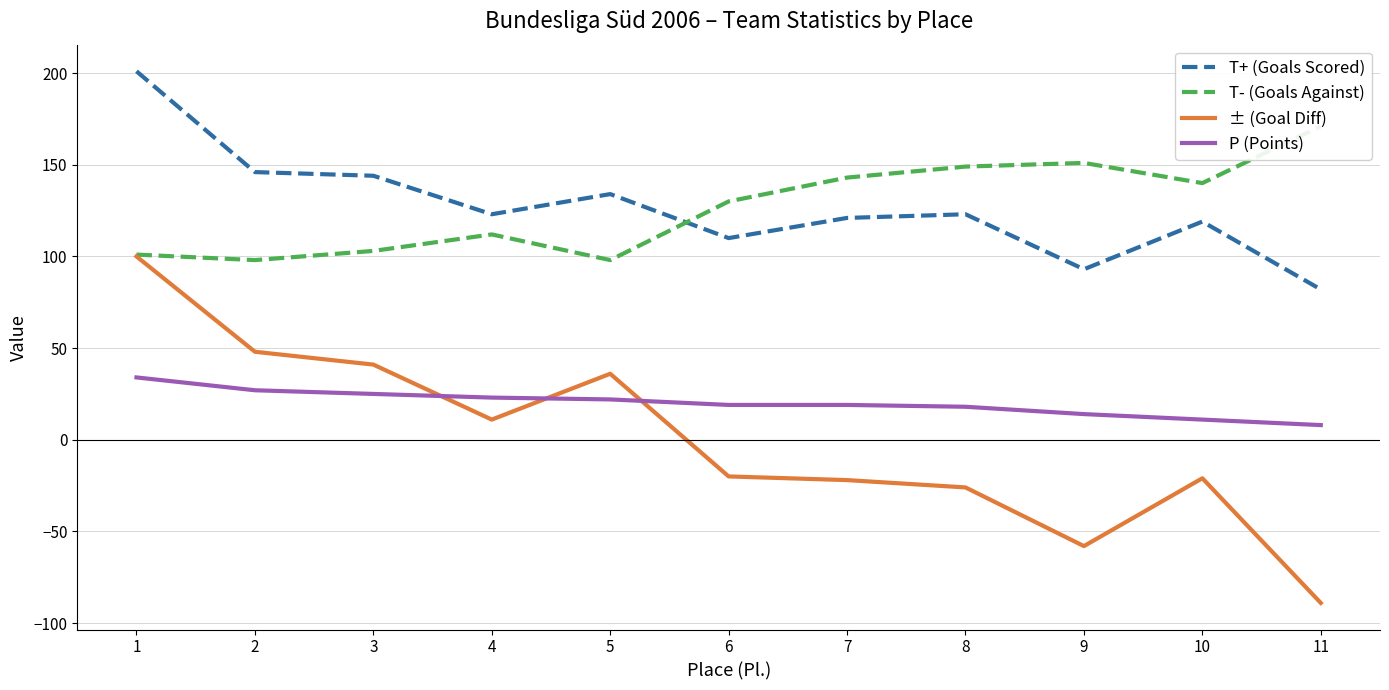

Which label corresponds to the largest value in the chart?

1